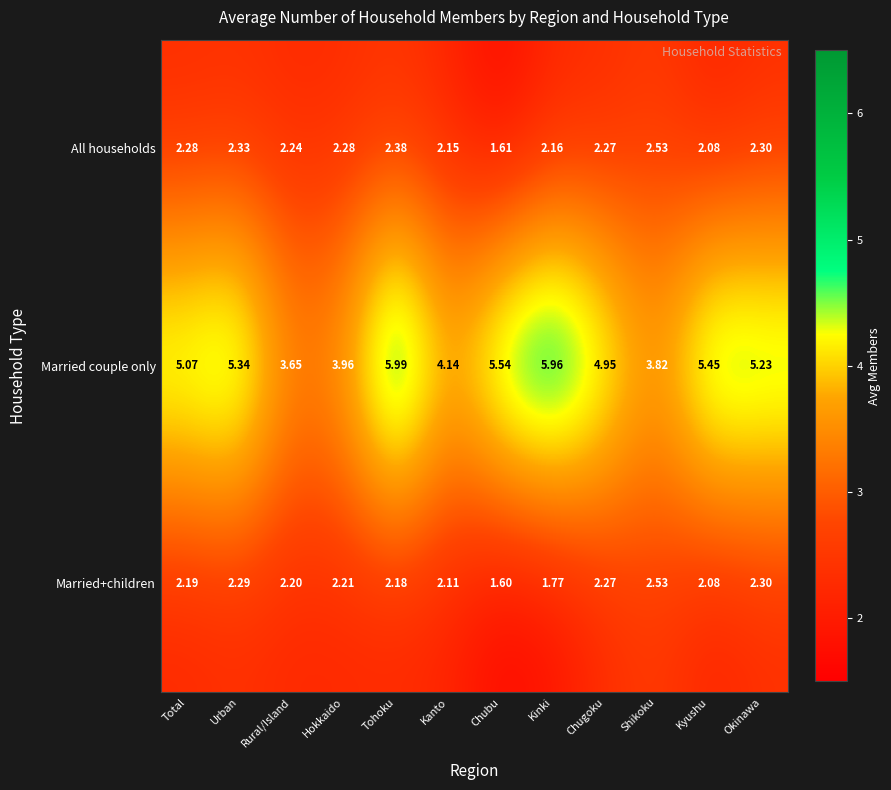

List the labels in order of Married couple only value, largest first.

Tohoku, Kinki, Chubu, Kyushu, Urban, Okinawa, Total, Chugoku, Kanto, Hokkaido, Shikoku, Rural/Island